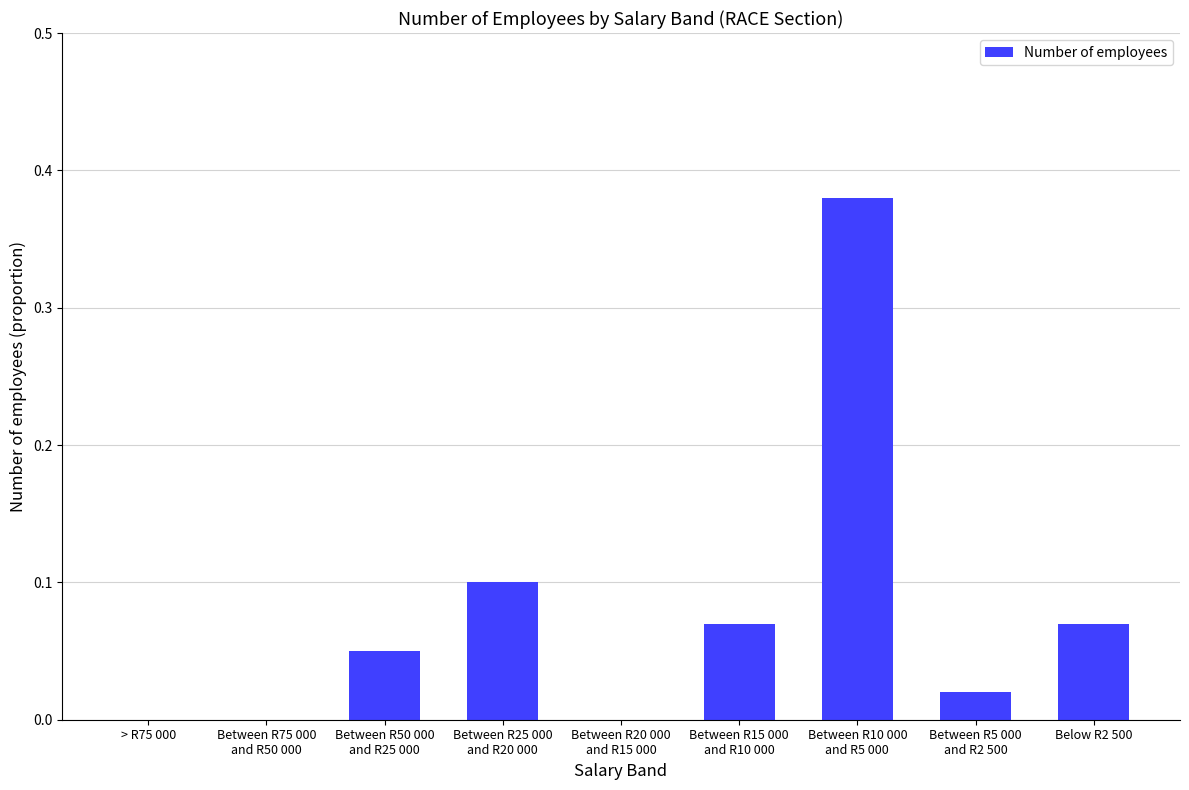

What is the sum of all values?

0.7